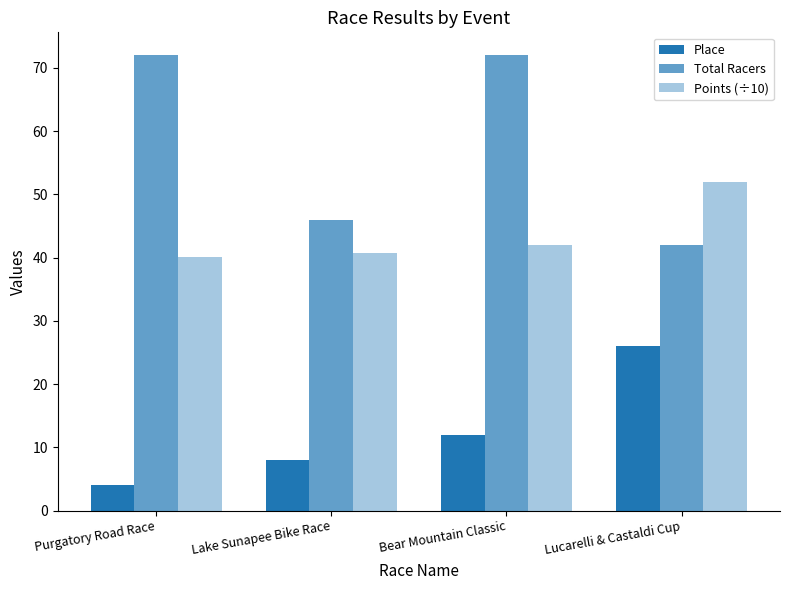

How many data points does each series have?

4